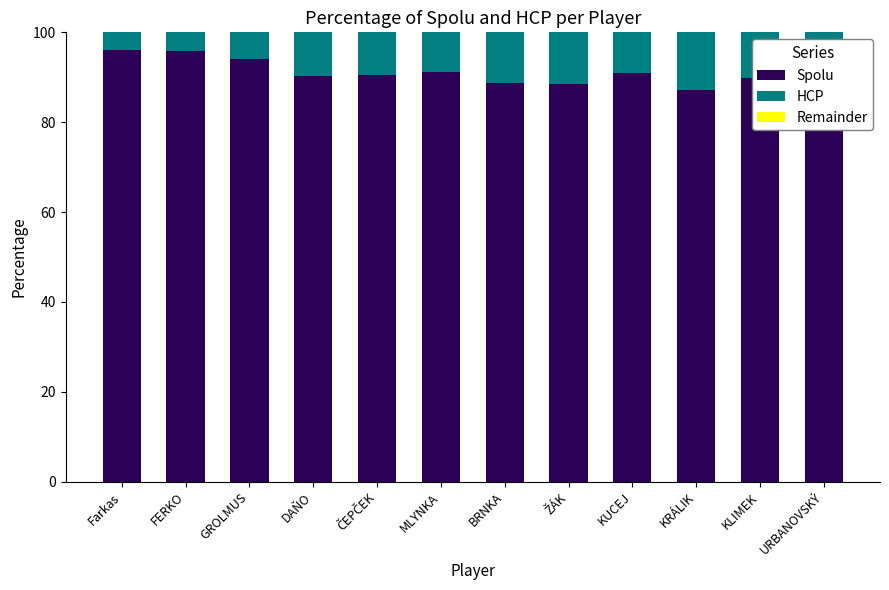

How many distinct data groups are displayed?

3